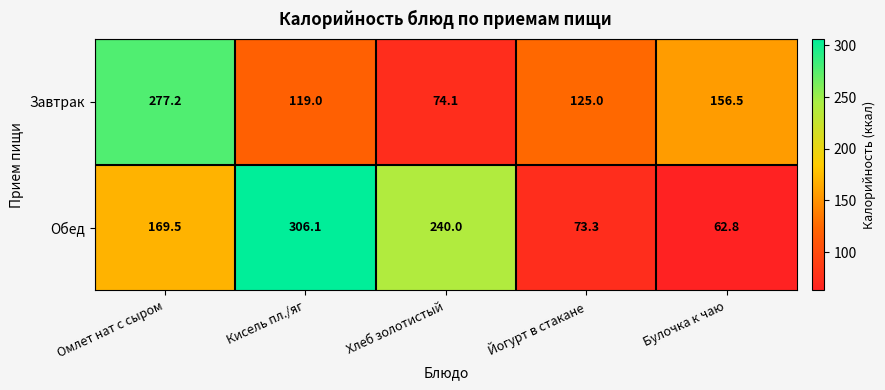

Reading right to left, list all the values displayed in this chart.

Завтрак: Булочка к чаю=156.5	Йогурт в стакане=125.0	Хлеб золотистый=74.1	Кисель пл./яг=119.0	Омлет нат с сыром=277.2
Обед: Булочка к чаю=62.8	Йогурт в стакане=73.3	Хлеб золотистый=240.0	Кисель пл./яг=306.1	Омлет нат с сыром=169.5